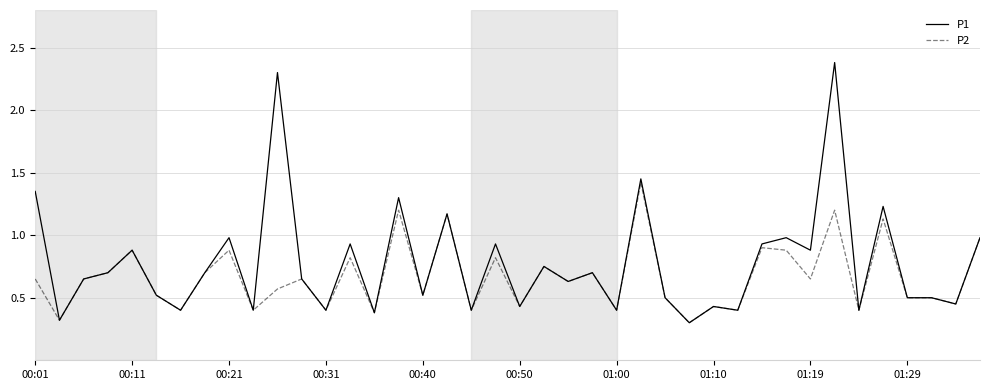

Rank the series by their average value, from lowest to highest.

P2, P1